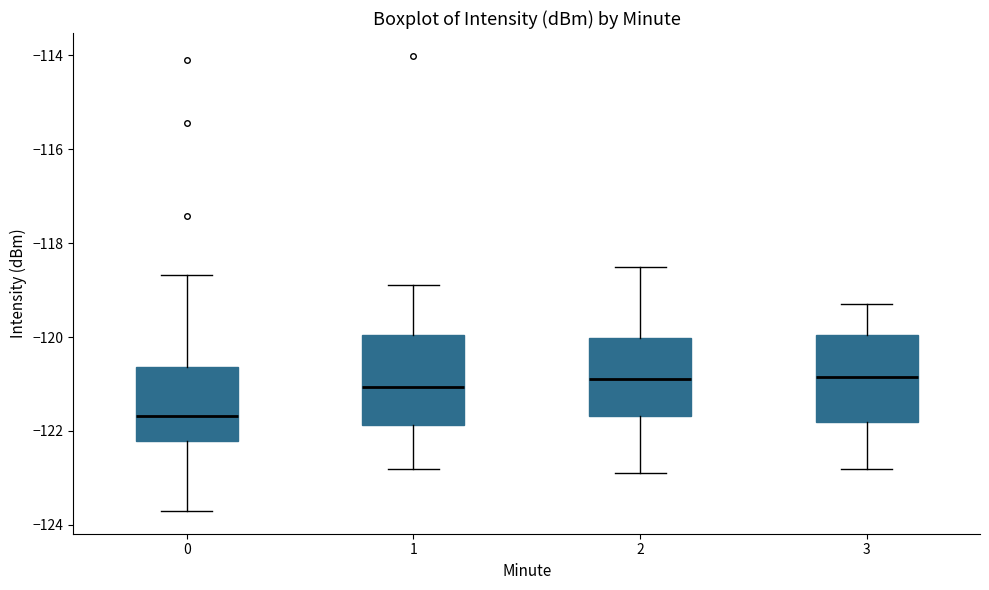

Reading left to right, read every box against the y-axis: the position of its median line, the range the box covers, and the ends of its whiskers. The values are not printed on the chart, so give them approximately, as read against the axis.

0: median -121.6, box -122.2 to -120.6, whiskers -123.8 to -118.6
1: median -121.0, box -121.8 to -120.0, whiskers -122.8 to -118.8
2: median -120.8, box -121.6 to -120.0, whiskers -122.8 to -118.4
3: median -120.8, box -121.8 to -120.0, whiskers -122.8 to -119.2